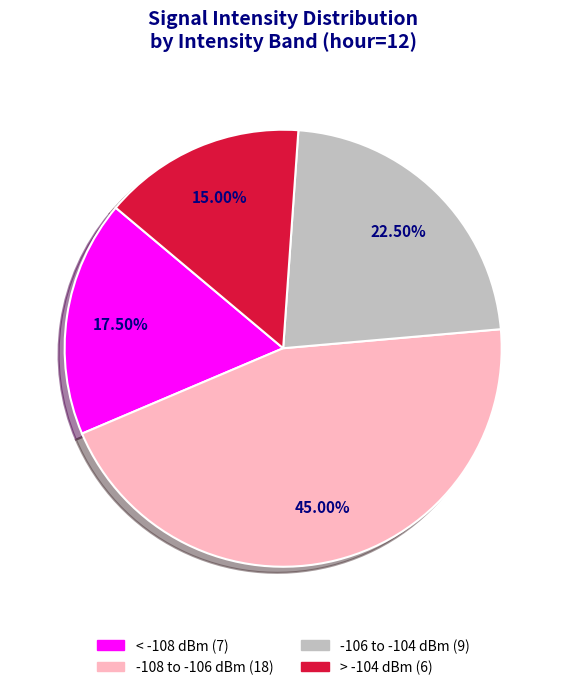

To the nearest percent, what is the difference between the largest and smallest slice percentages?

30%